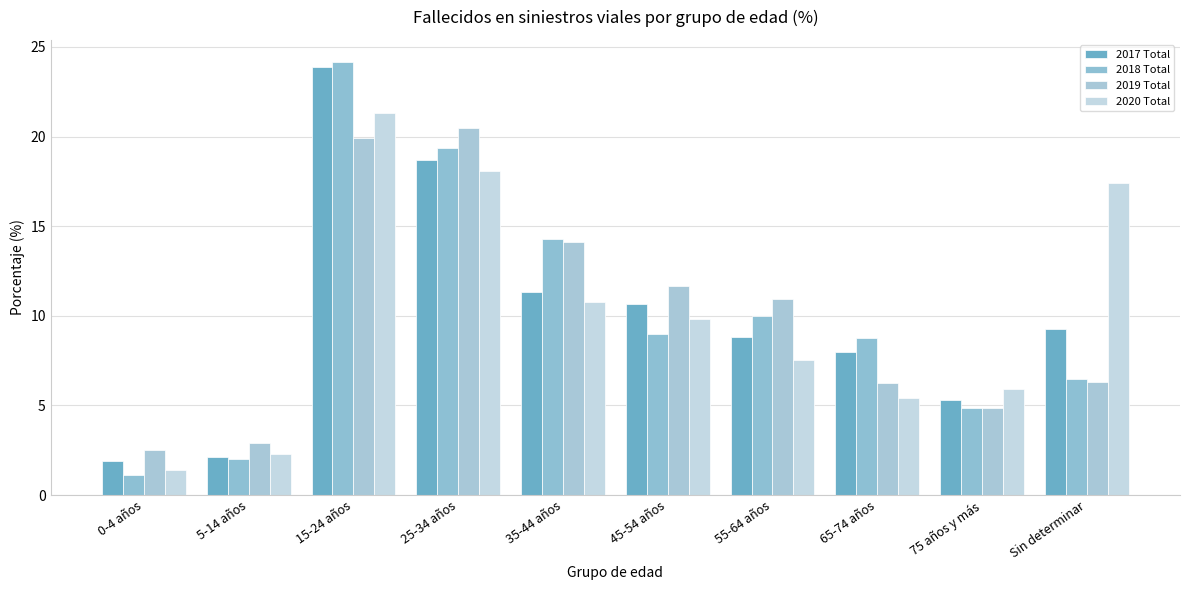

Is it true that 2018 Total equals 10.0 at 55-64 años?

True